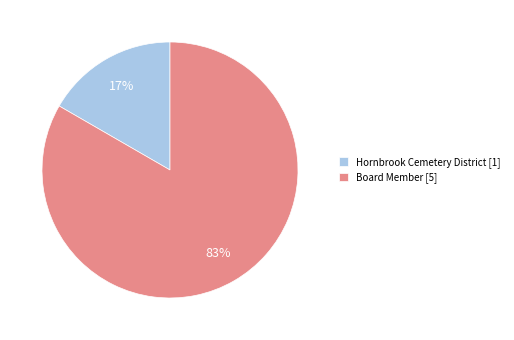

Is it true that Board Member is 83% of the pie?

True